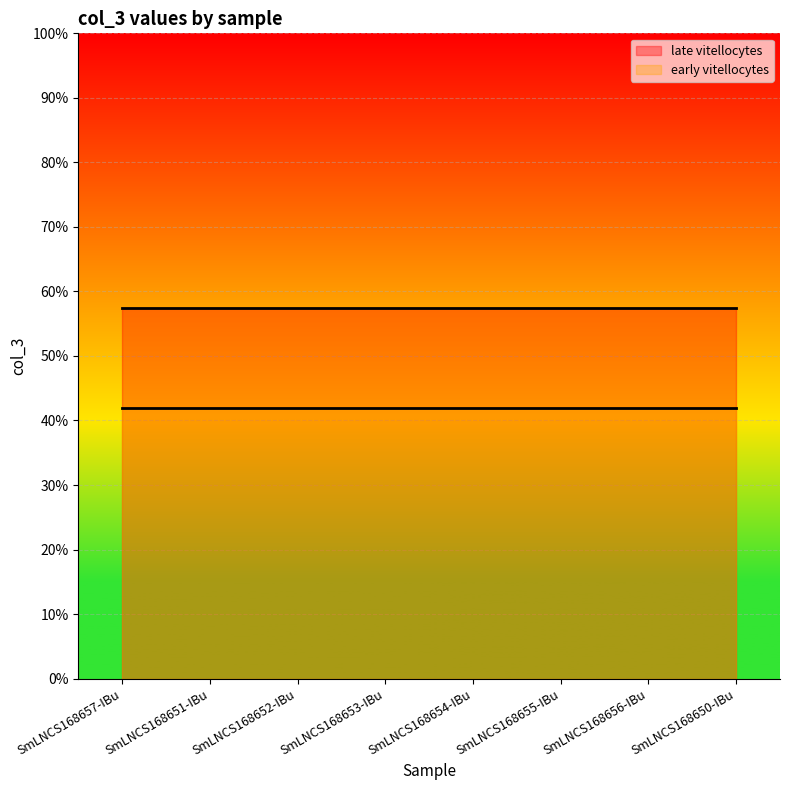

At which label is early vitellocytes closest to 0?

SmLNCS168657-IBu